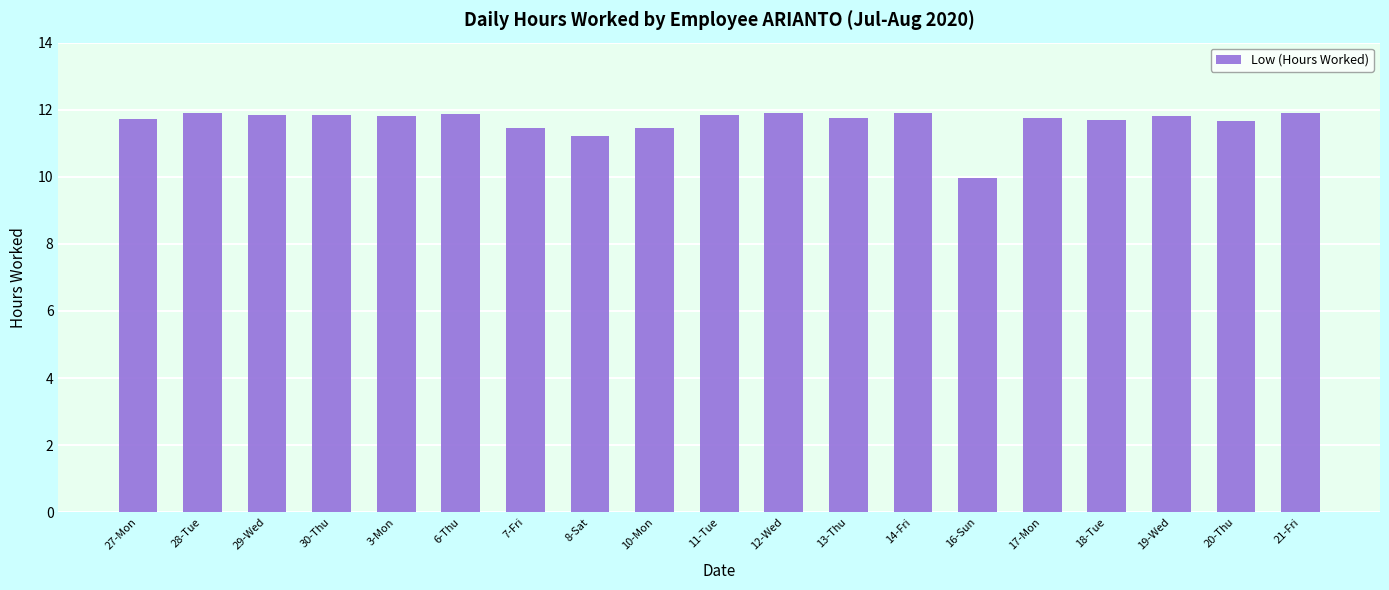

What is the maximum value shown in the chart?

11.9